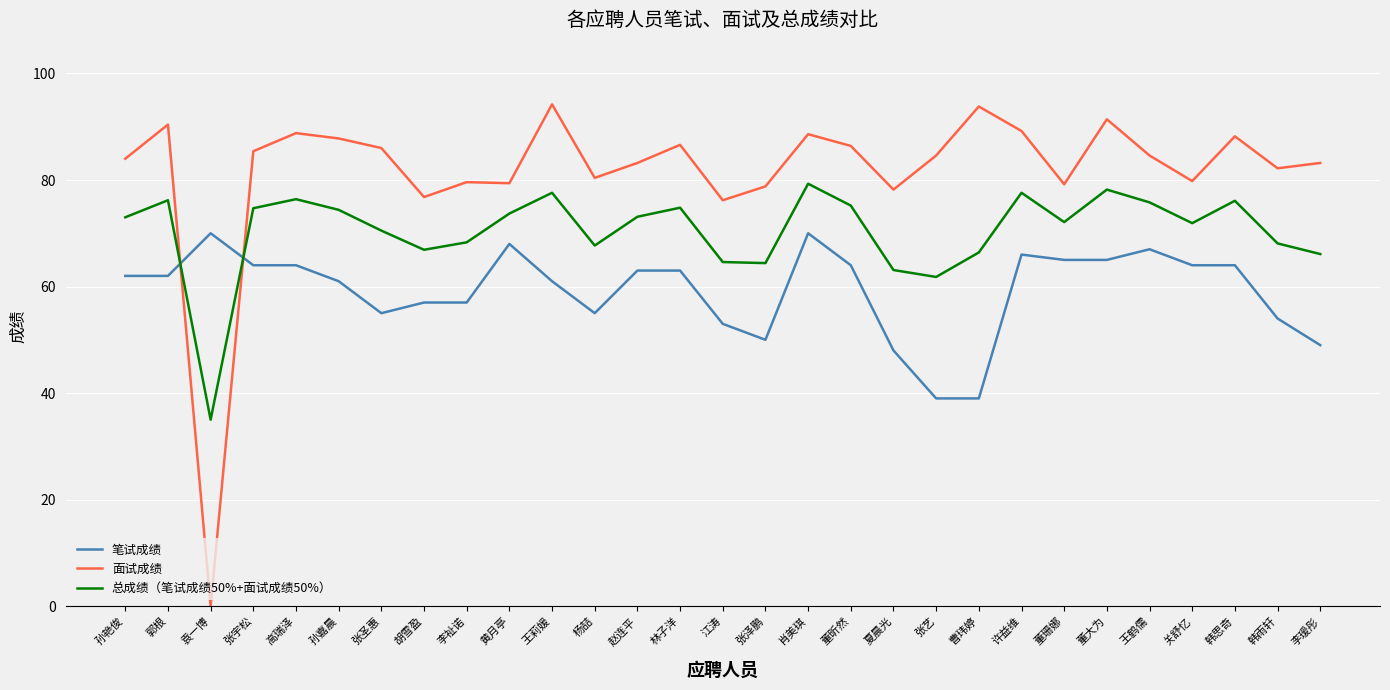

Where is the first local maximum for 总成绩（笔试成绩50%+面试成绩50%）?

郭根